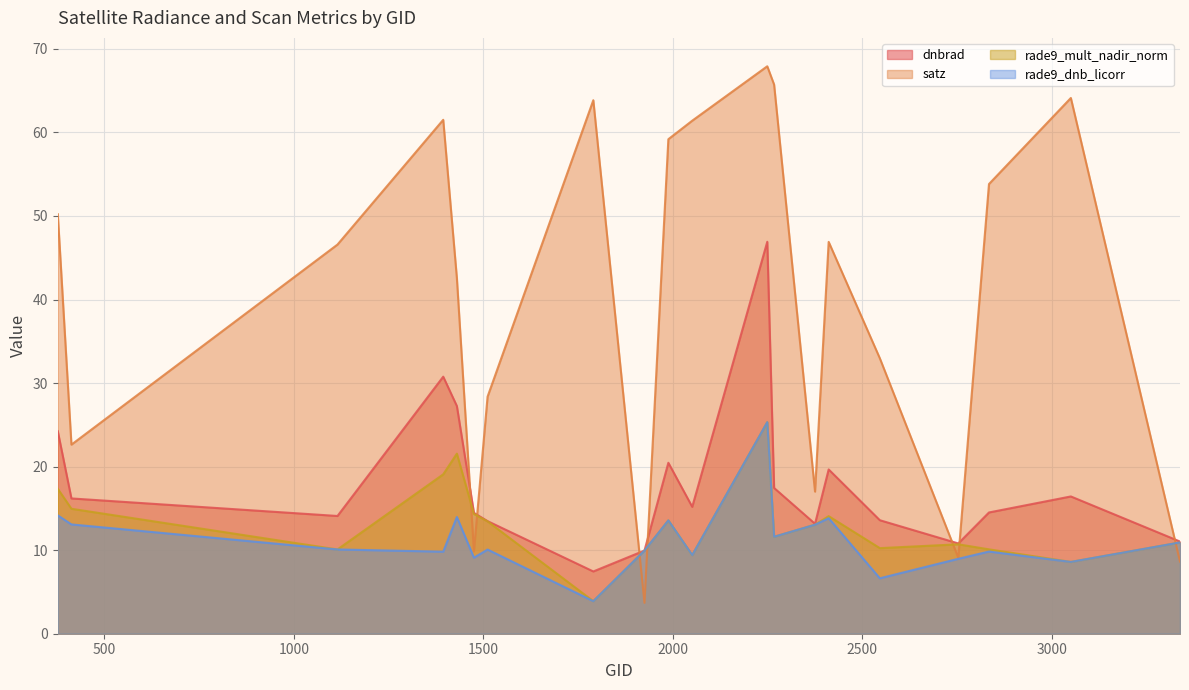

Reading left to right, extract all data points from this chart.

dnbrad: 377=24.2	413=16.2	1115=14.1	1394=30.8	1430=27.2	1475=14.5	1511=13.5	1790=7.5	1925=10.0	1988=20.5	2051=15.2	2249=46.9	2267=17.4	2375=13.2	2411=19.7	2546=13.6	2753=10.8	2834=14.5	3050=16.4	3338=11.0
satz: 377=50.2	413=22.6	1115=46.6	1394=61.5	1430=42.6	1475=9.9	1511=28.4	1790=63.9	1925=3.7	1988=59.2	2051=61.4	2249=67.9	2267=65.7	2375=17.0	2411=46.9	2546=33.0	2753=9.1	2834=53.8	3050=64.1	3338=8.6
rade9_mult_nadir_norm: 377=17.3	413=15.0	1115=10.1	1394=19.1	1430=21.6	1475=14.3	1511=13.4	1790=3.9	1925=10.0	1988=13.6	2051=9.4	2249=25.3	2267=11.6	2375=13.1	2411=14.1	2546=10.2	2753=10.7	2834=10.1	3050=8.6	3338=10.9
rade9_dnb_licorr: 377=14.2	413=13.1	1115=10.1	1394=9.8	1430=14.0	1475=9.1	1511=10.1	1790=3.9	1925=10.0	1988=13.6	2051=9.4	2249=25.3	2267=11.6	2375=13.1	2411=13.8	2546=6.6	2753=9.0	2834=9.8	3050=8.6	3338=10.9